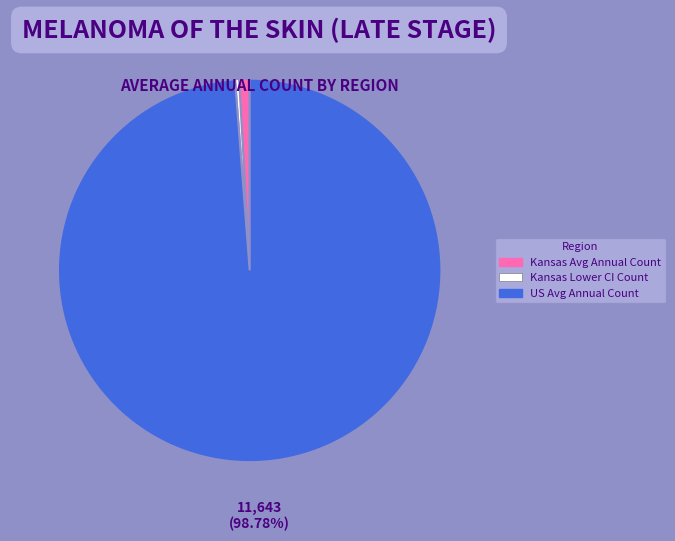

Is there any slice that represents more than half of the pie?

Yes